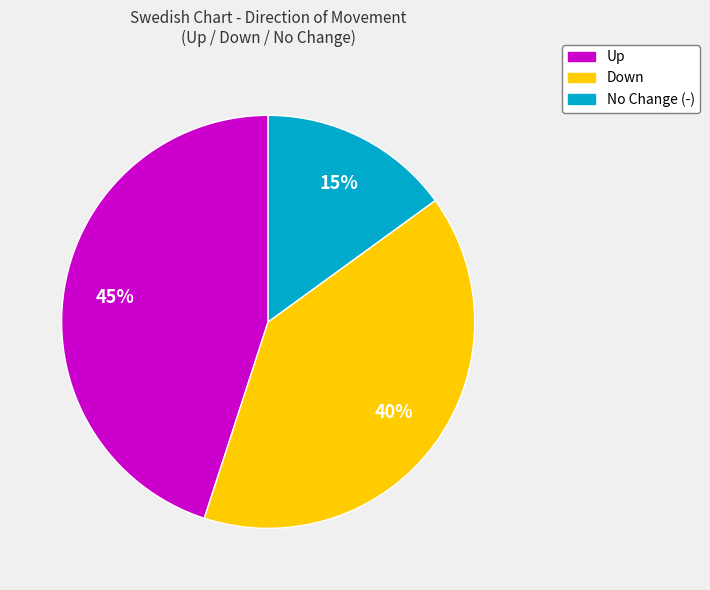

Is there a majority slice in this chart?

No